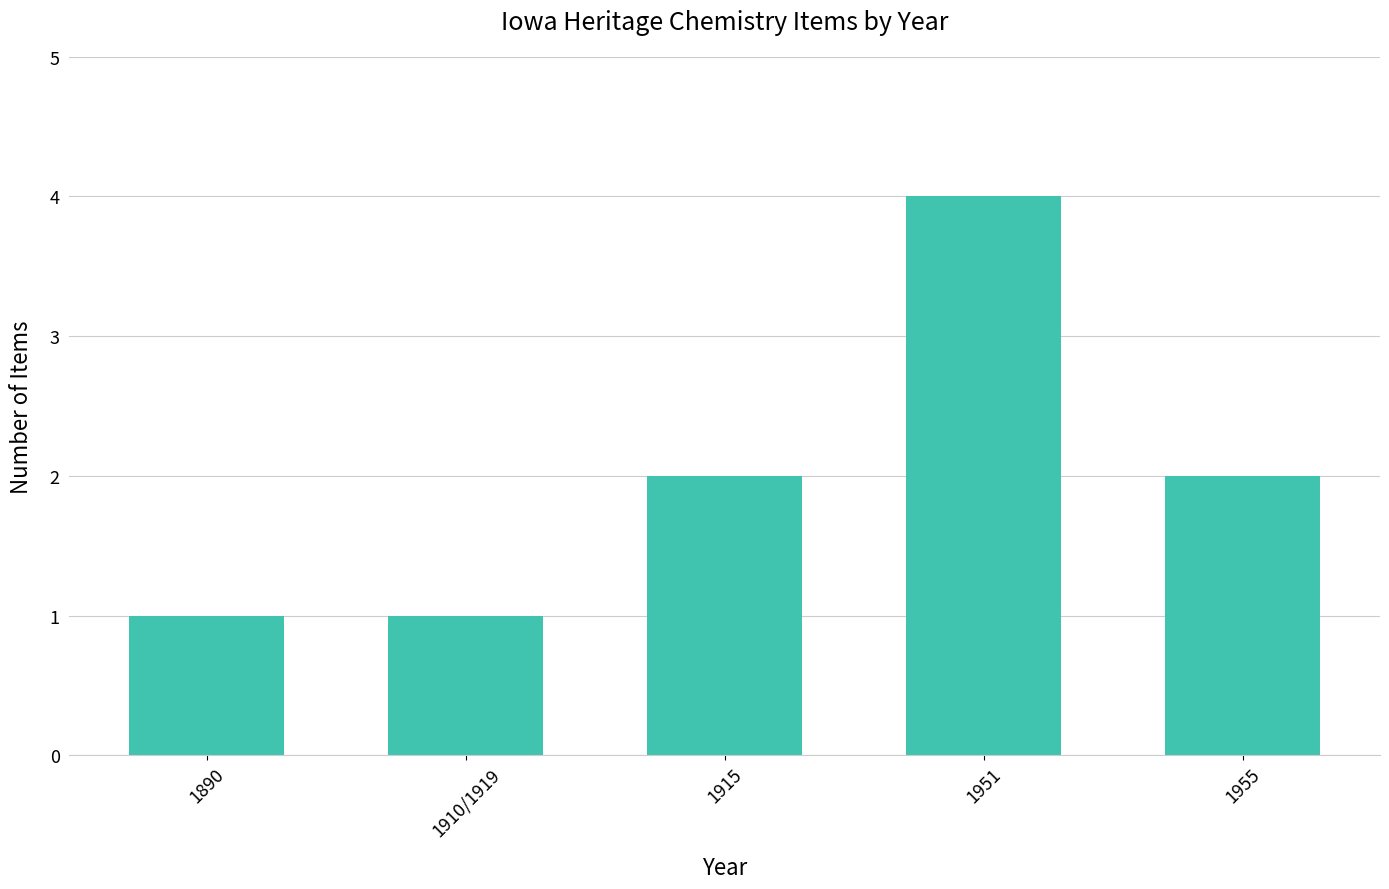

How many bars are there in total?

5